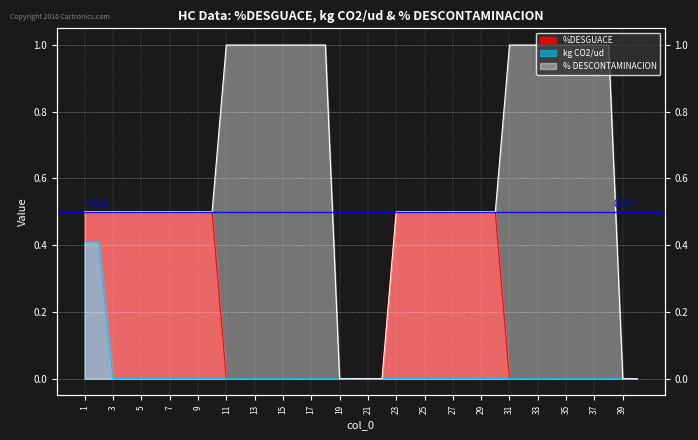

Reading left to right, what are all the values shown in this chart?

%DESGUACE: 1=0.5	2=0.5	3=0.5	4=0.5	5=0.5	6=0.5	7=0.5	8=0.5	9=0.5	10=0.5	11=0.0	12=0.0	13=0.0	14=0.0	15=0.0	16=0.0	17=0.0	18=0.0	19=0.0	20=0.0	21=0.0	22=0.0	23=0.5	24=0.5	25=0.5	26=0.5	27=0.5	28=0.5	29=0.5	30=0.5	31=0.0	32=0.0	33=0.0	34=0.0	35=0.0	36=0.0	37=0.0	38=0.0	39=0.0	40=0.0
kg CO2/ud: 1=0.4	2=0.4	3=0.0	4=0.0	5=0.0	6=0.0	7=0.0	8=0.0	9=0.0	10=0.0	11=0.0	12=0.0	13=0.0	14=0.0	15=0.0	16=0.0	17=0.0	18=0.0	19=0.0	20=0.0	21=0.0	22=0.0	23=0.0	24=0.0	25=0.0	26=0.0	27=0.0	28=0.0	29=0.0	30=0.0	31=0.0	32=0.0	33=0.0	34=0.0	35=0.0	36=0.0	37=0.0	38=0.0	39=0.0	40=0.0
% DESCONTAMINACION: 1=0.5	2=0.5	3=0.5	4=0.5	5=0.5	6=0.5	7=0.5	8=0.5	9=0.5	10=0.5	11=1.0	12=1.0	13=1.0	14=1.0	15=1.0	16=1.0	17=1.0	18=1.0	19=0.0	20=0.0	21=0.0	22=0.0	23=0.5	24=0.5	25=0.5	26=0.5	27=0.5	28=0.5	29=0.5	30=0.5	31=1.0	32=1.0	33=1.0	34=1.0	35=1.0	36=1.0	37=1.0	38=1.0	39=0.0	40=0.0